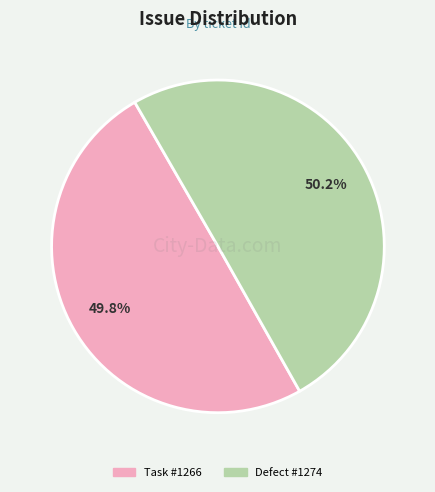

Is there any slice that represents more than half of the pie?

Yes